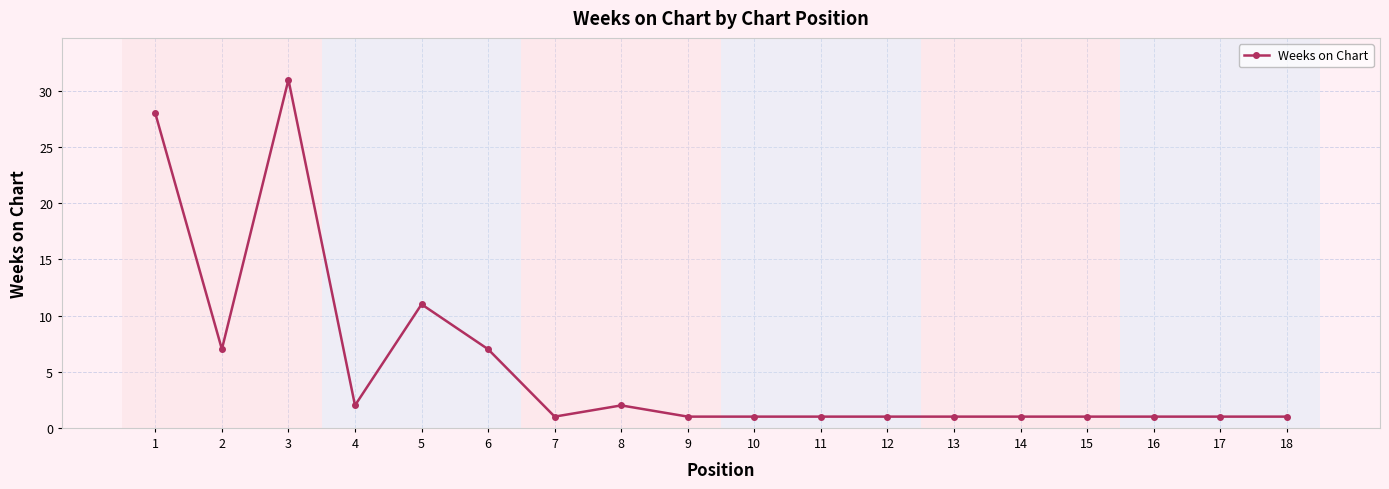

How many data points does each series have?

18